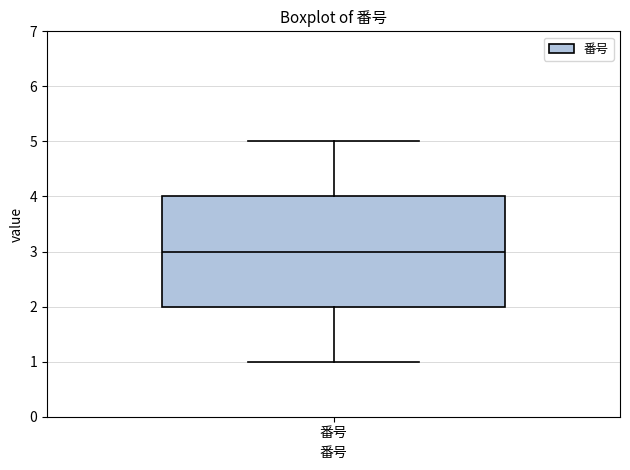

Read this box plot against the y-axis: the position of the median line, the range covered by the box, and the ends of both whiskers. The values are not printed on the chart, so give them approximately, as read against the axis.

median 3, box 2 to 4, whiskers 1 to 5